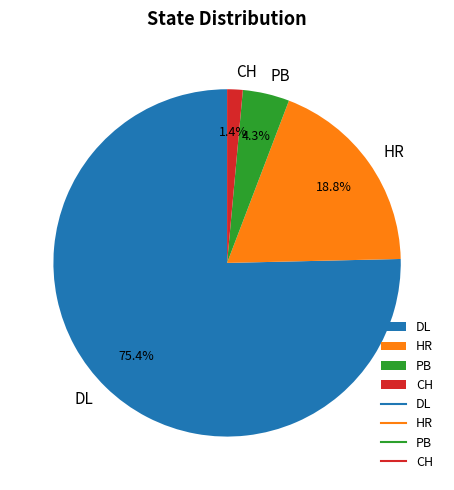

What portion of the pie excludes CH?

98.6%